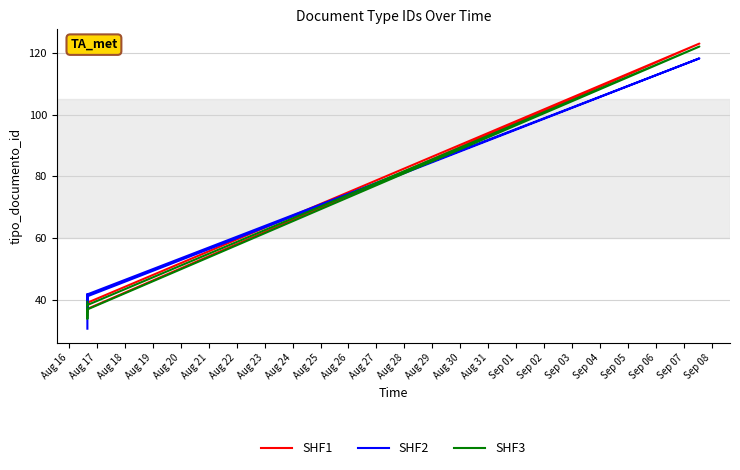

What is the smallest value displayed?

30.6